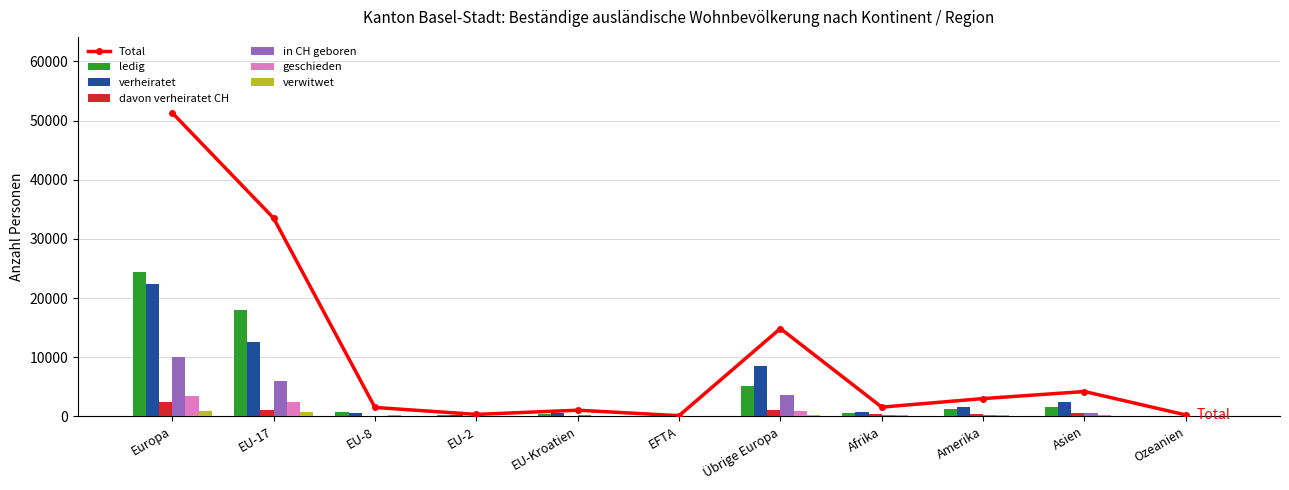

The davon_verheiratet_CH series shows 194 at EU-8. True or false?

False